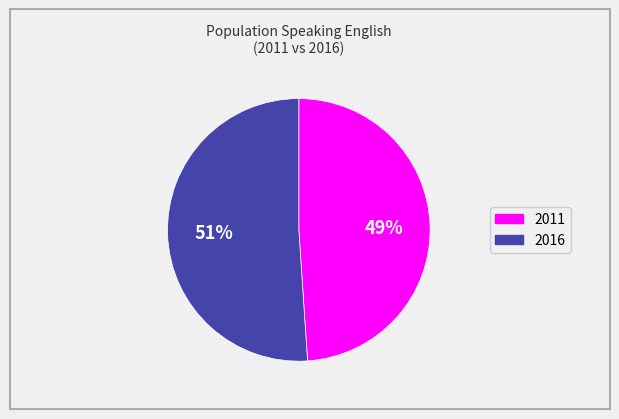

To the nearest percent, what percentage of the pie is 2011?

49%